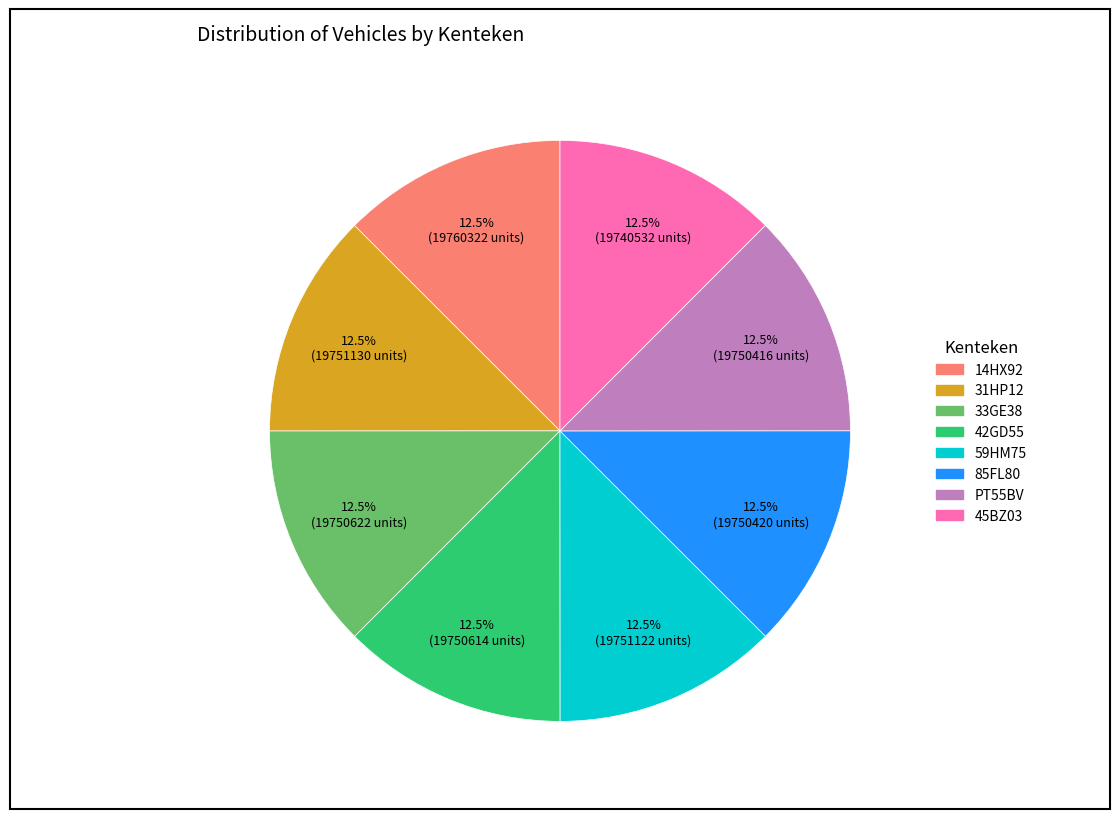

Does 31HP12 account for over 50% of the chart?

No